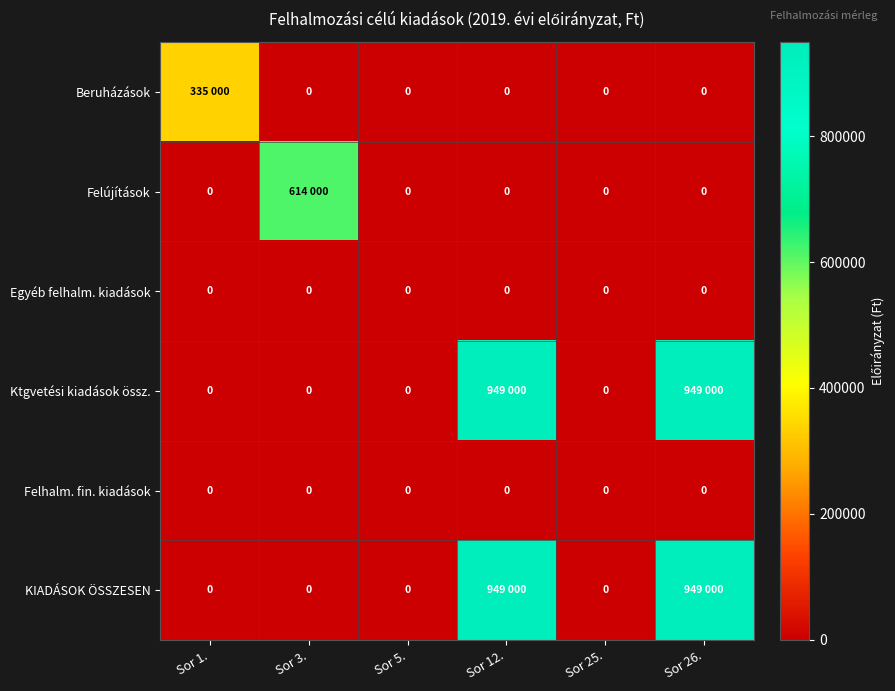

Is it true that Egyéb felhalm. kiadások equals 0 at Sor 3.?

True